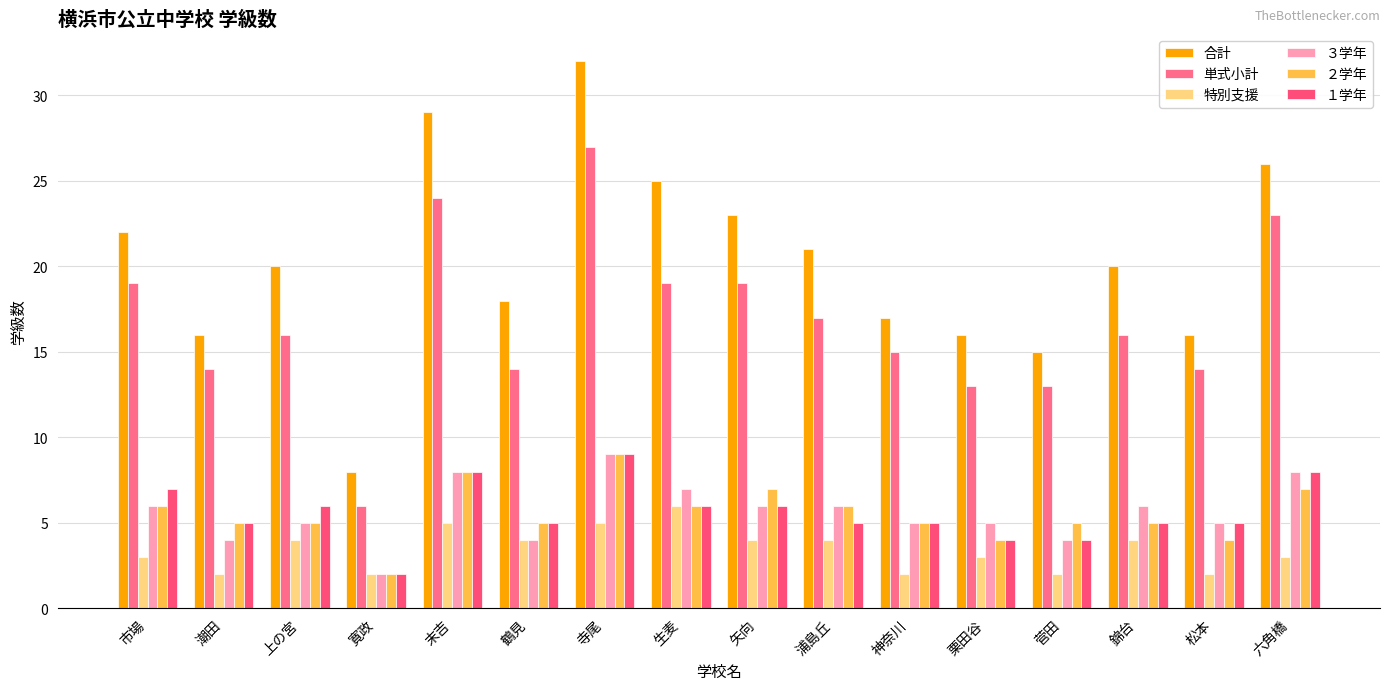

How many bars are there in total?

96